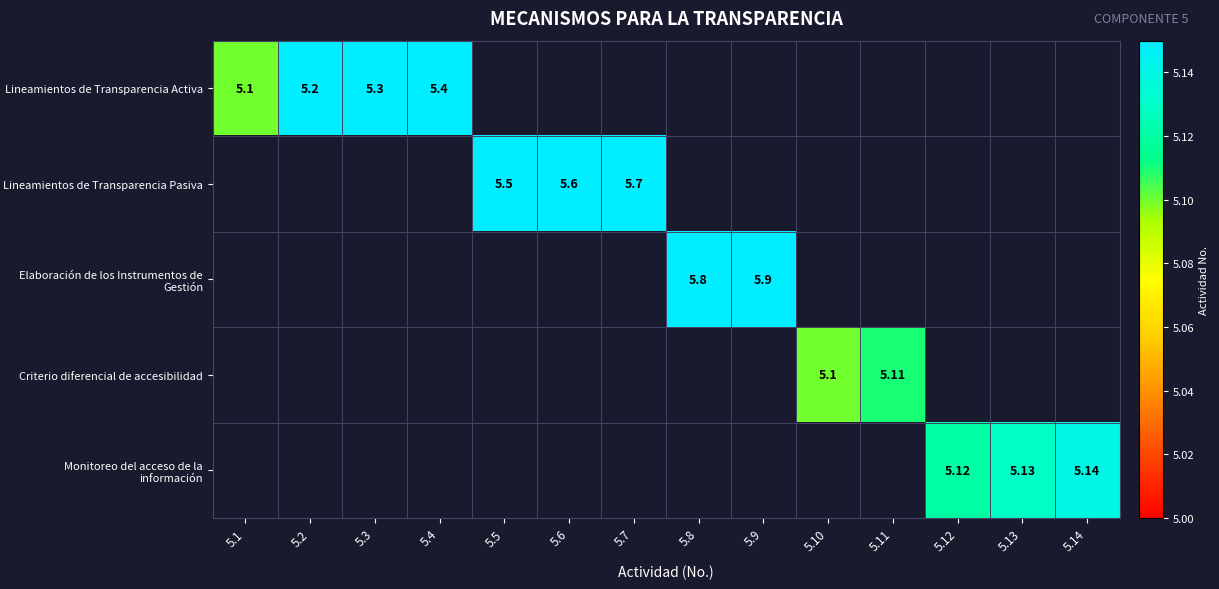

What is the smallest value displayed?

5.1